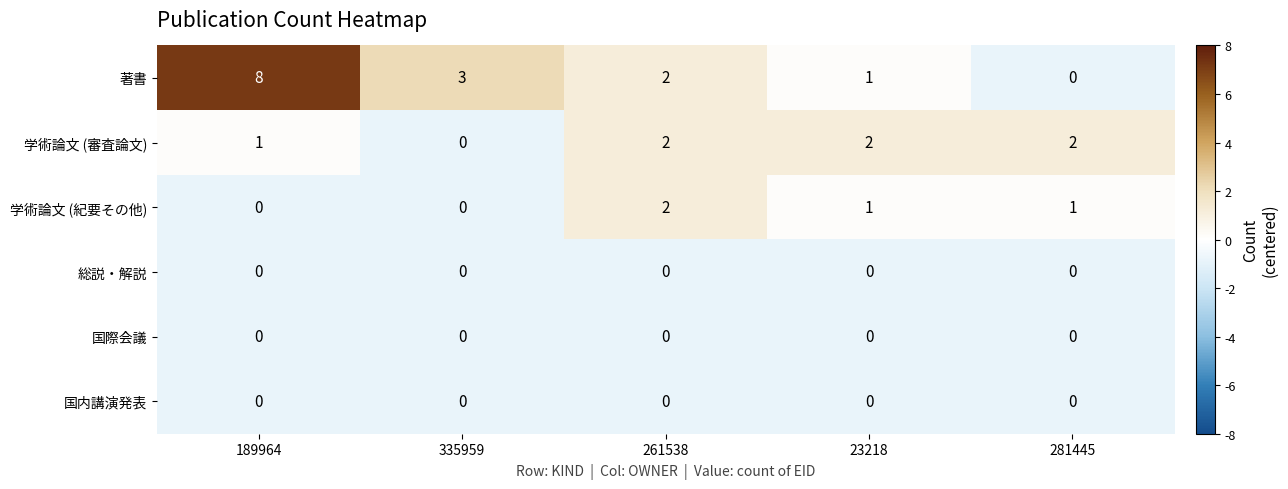

What is the difference between the highest and lowest values at 335959?

3